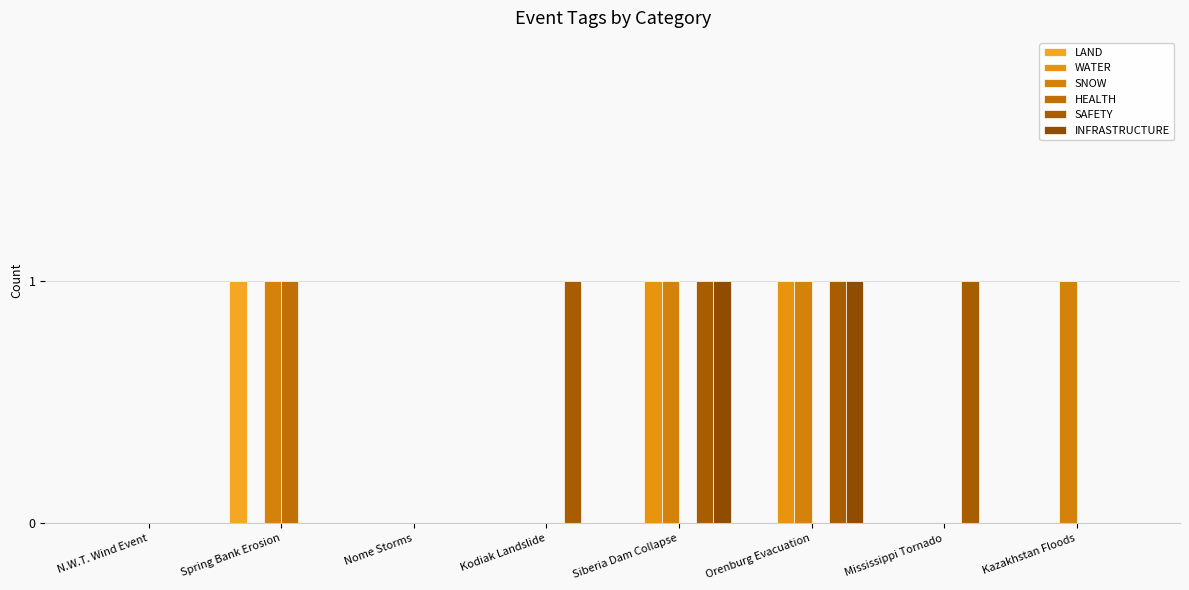

How many data points does each series have?

8